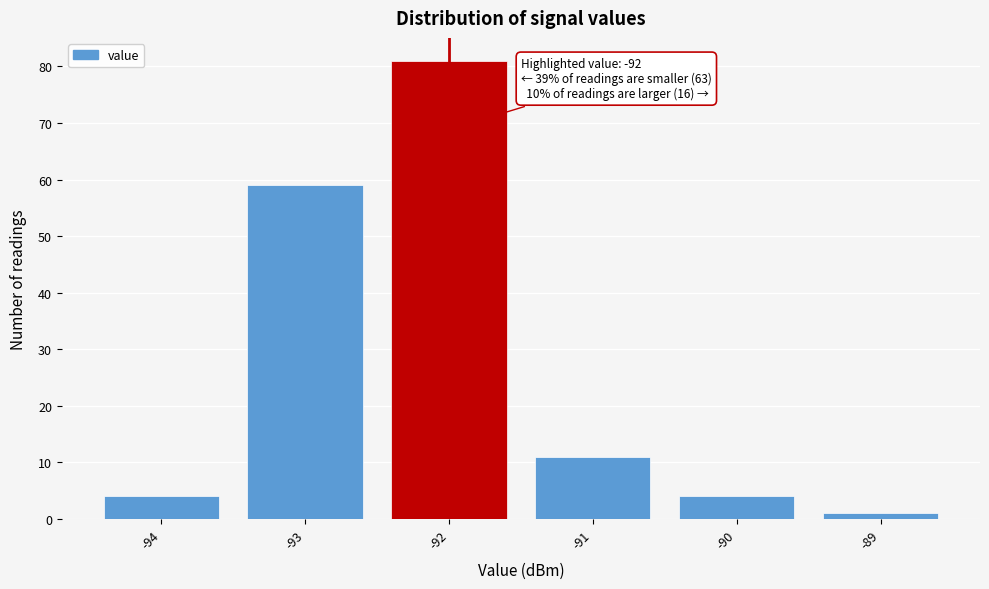

Reading left to right, extract all data points from this chart.

-94=4	-93=59	-92=81	-91=11	-90=4	-89=1